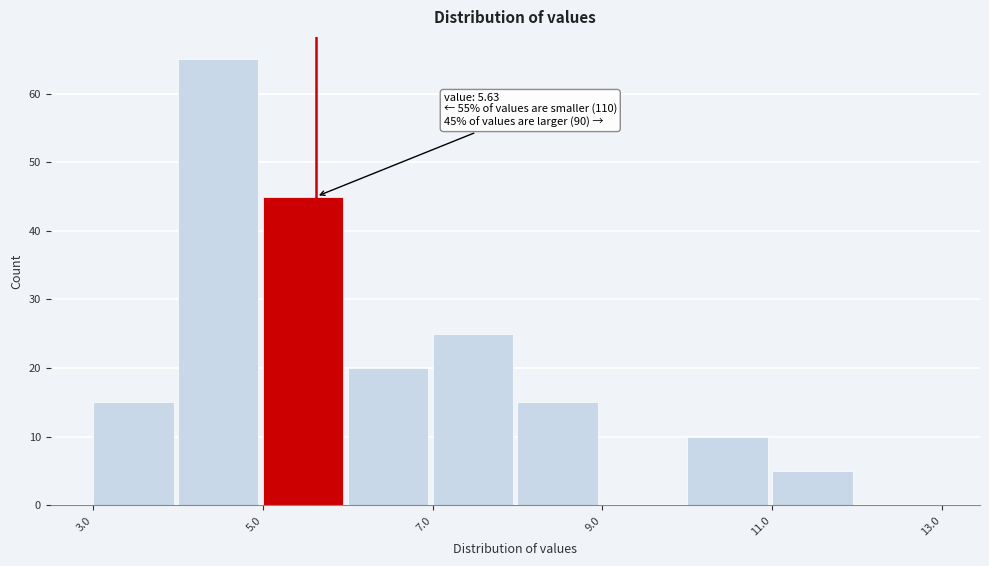

Over which range of the x-axis is the bar tallest?

4 to 5